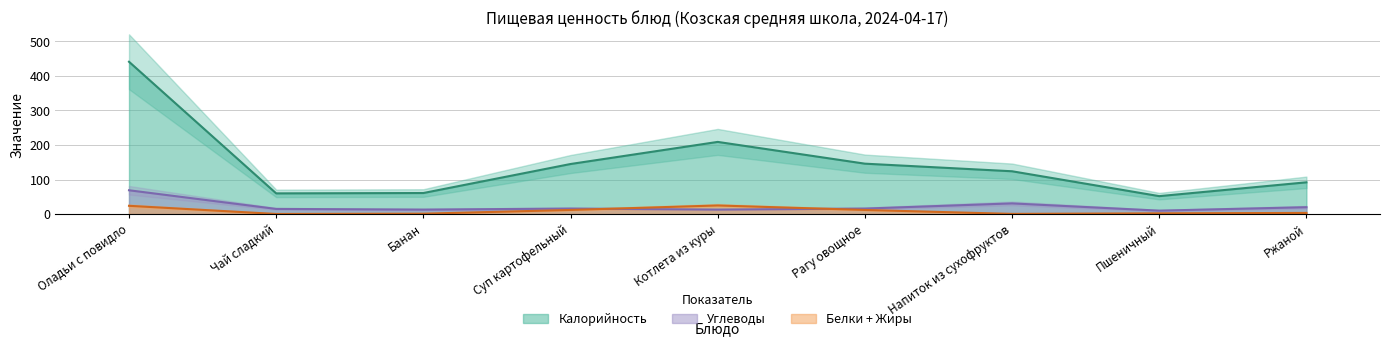

What are all the series names shown in the legend?

Калорийность, Жиры, Углеводы